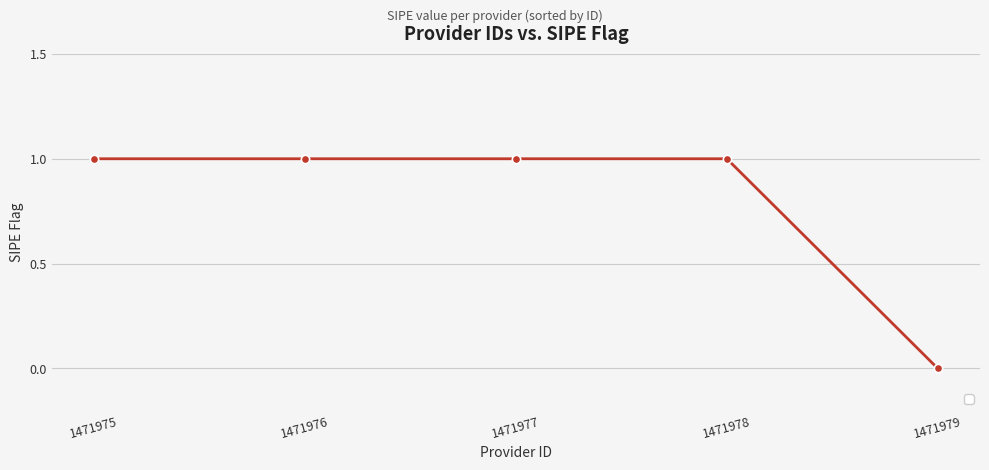

Which category has the lowest value across all series?

1471979